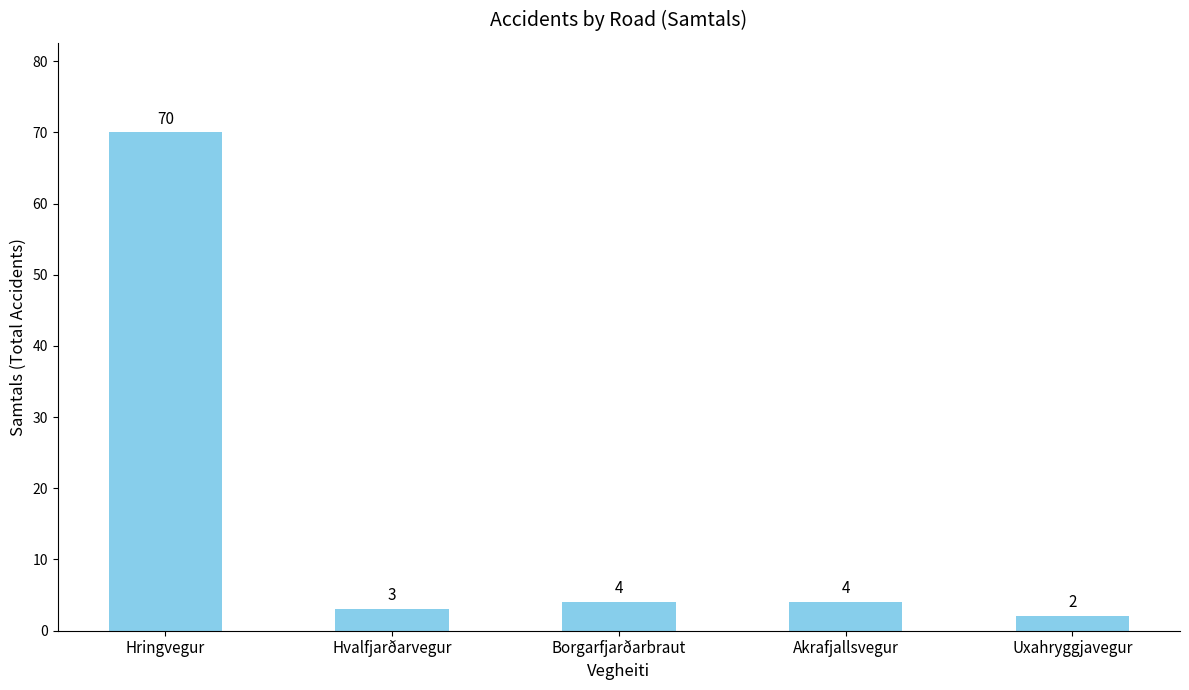

What position from the left is Hvalfjarðarvegur?

2